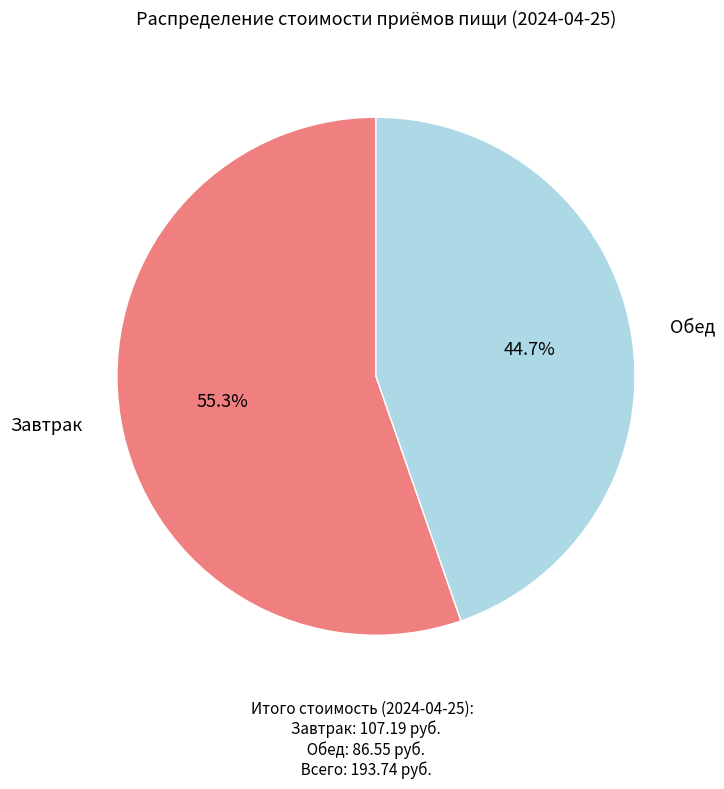

Count the number of slices in the pie.

2